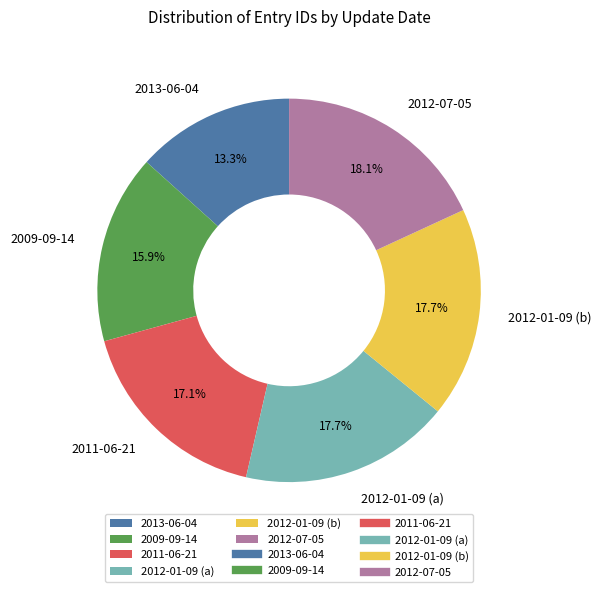

True or false: 2012-01-09 (b) accounts for 8% of the total.

False